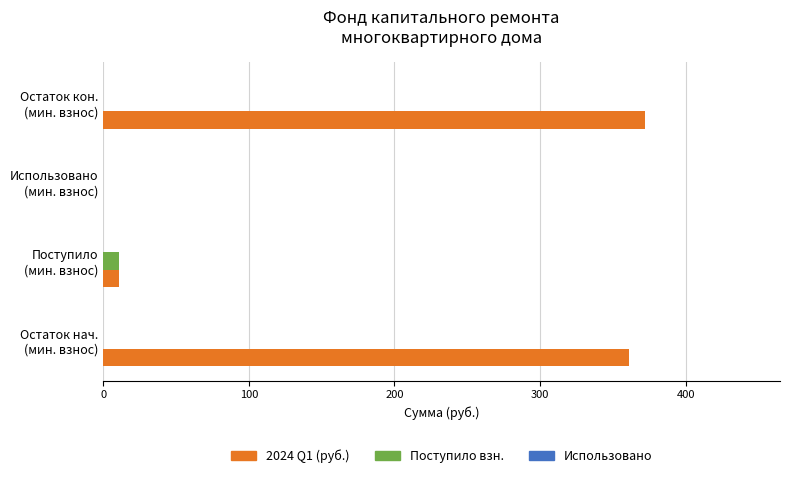

What is the greatest value displayed?

371.9